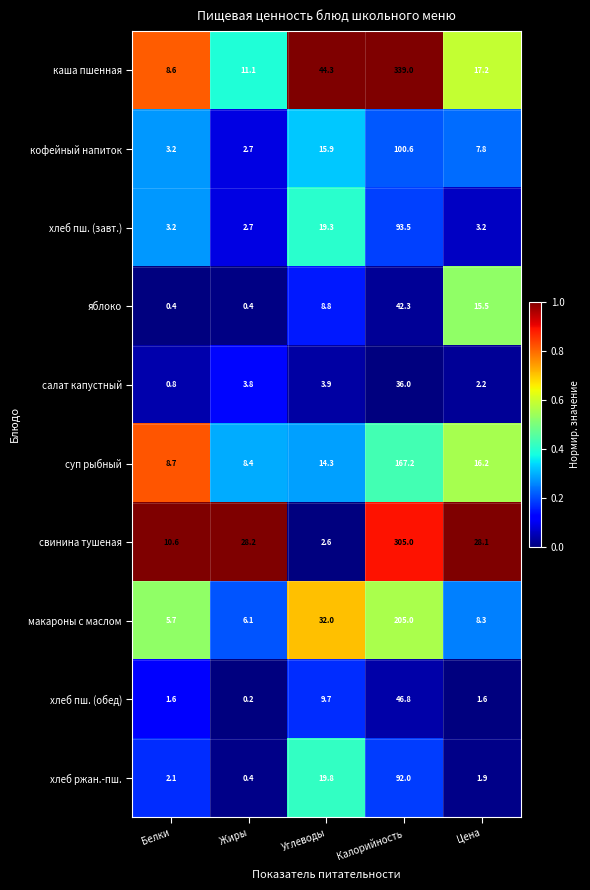

At which category does the chart reach its minimum across all series?

Жиры